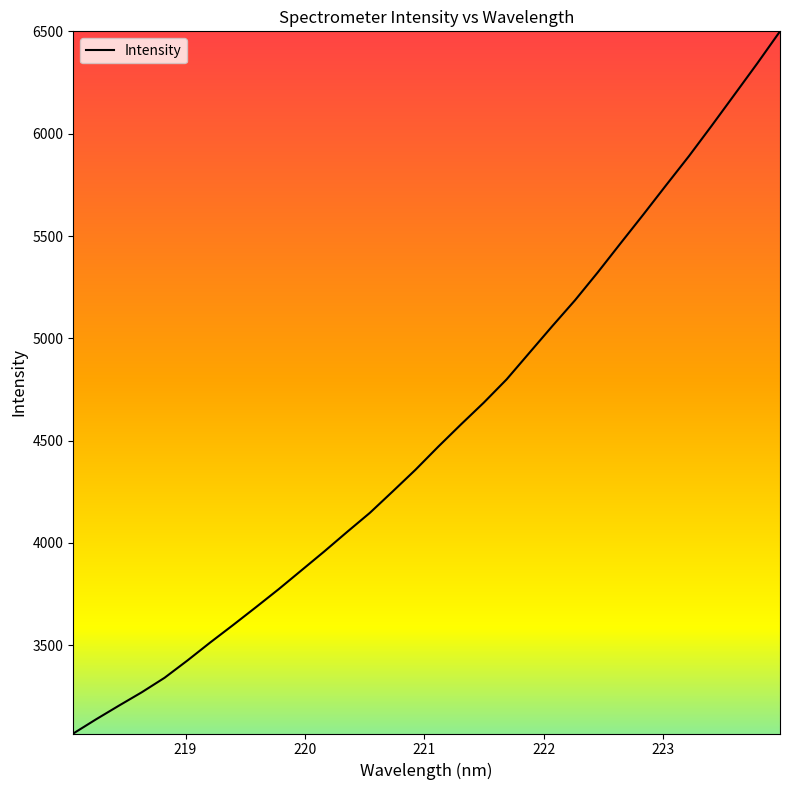

What is the greatest value displayed?

6500.7